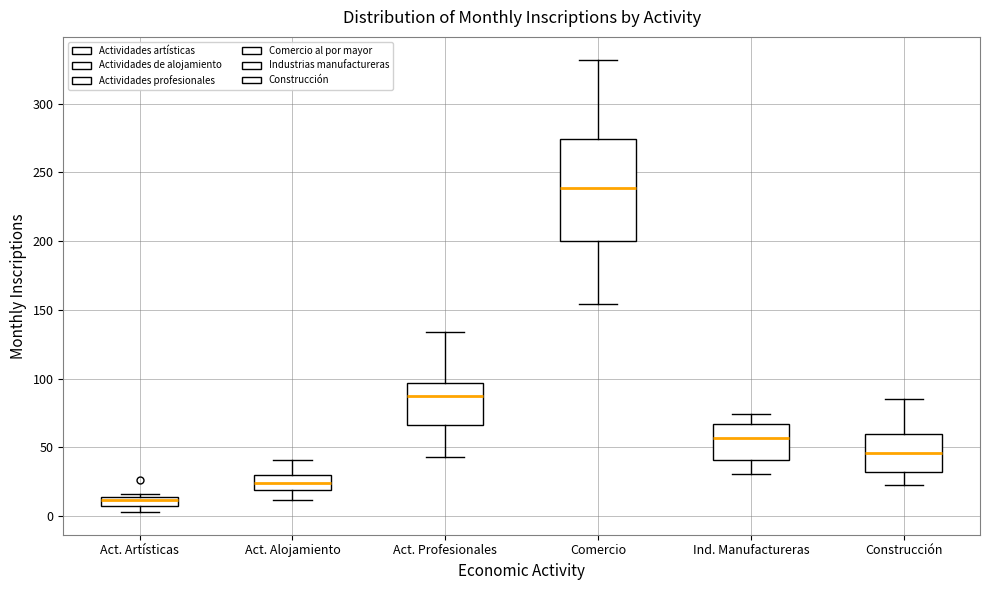

Comparing the boxes themselves (not the whiskers), which one is the tallest?

Comercio